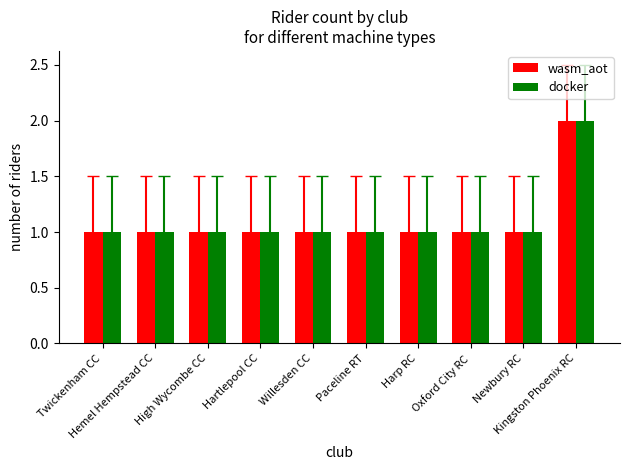

How many bars are there in each group?

2